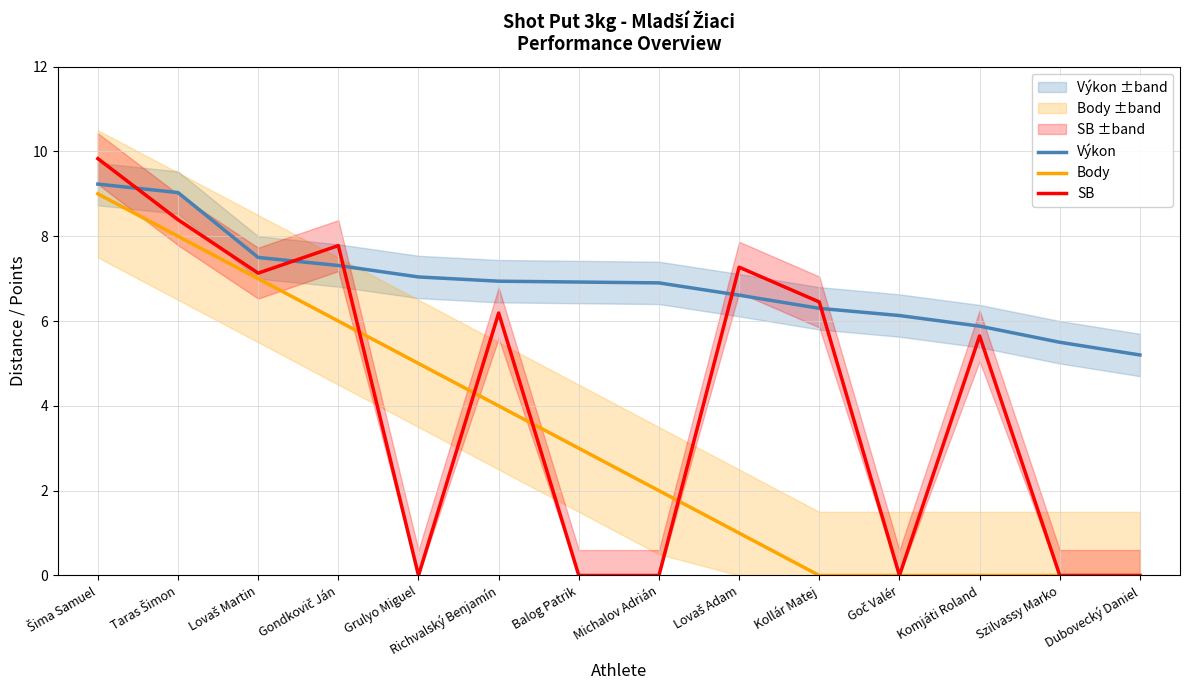

True or false: Výkon and Body intersect in this chart.

False